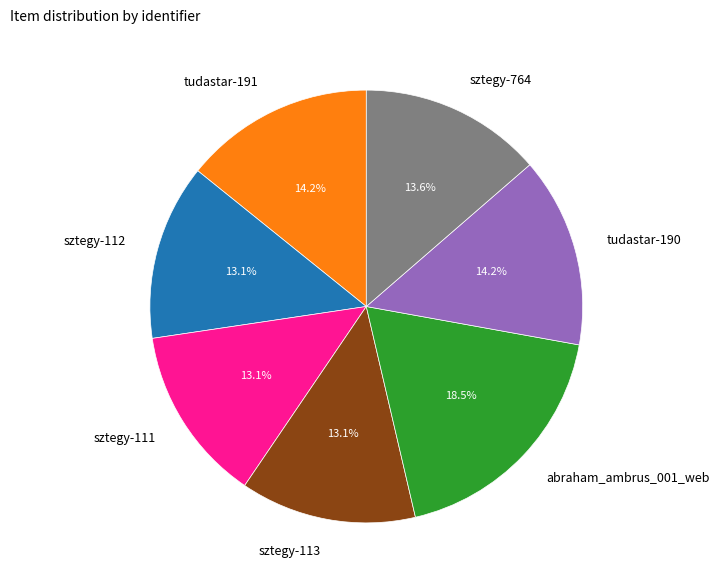

What is the ratio of the value at tudastar-191 to the value at abraham_ambrus_001_web?

0.8